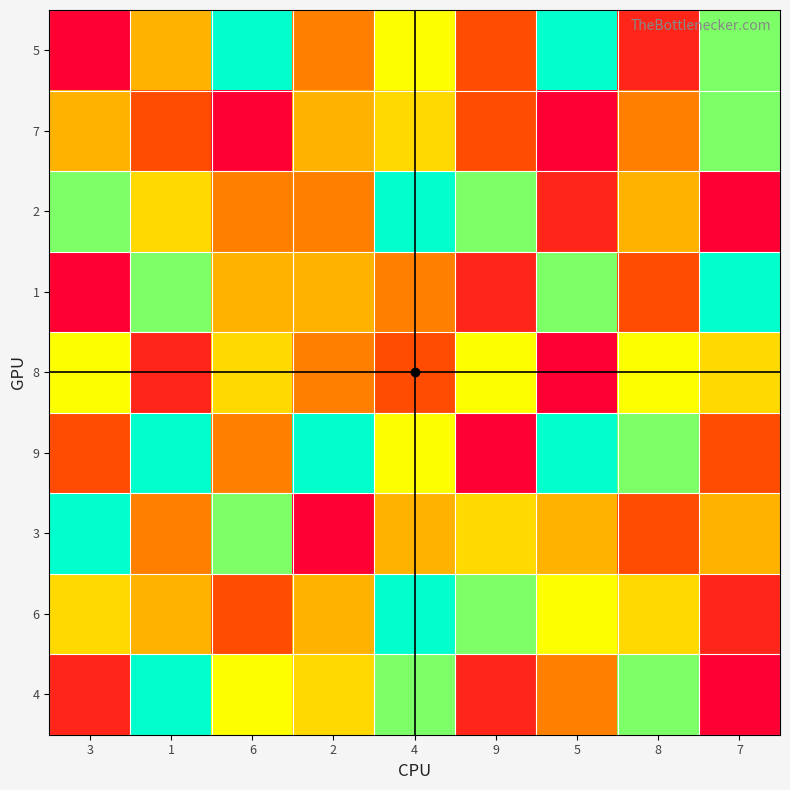

Which label corresponds to the largest value in the chart?

6